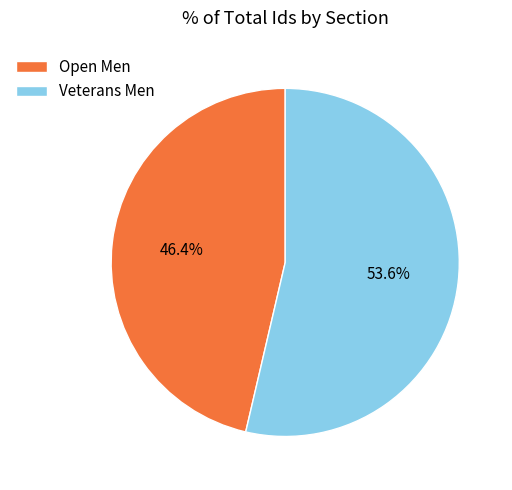

Which category has the biggest portion of the pie?

Veterans Men